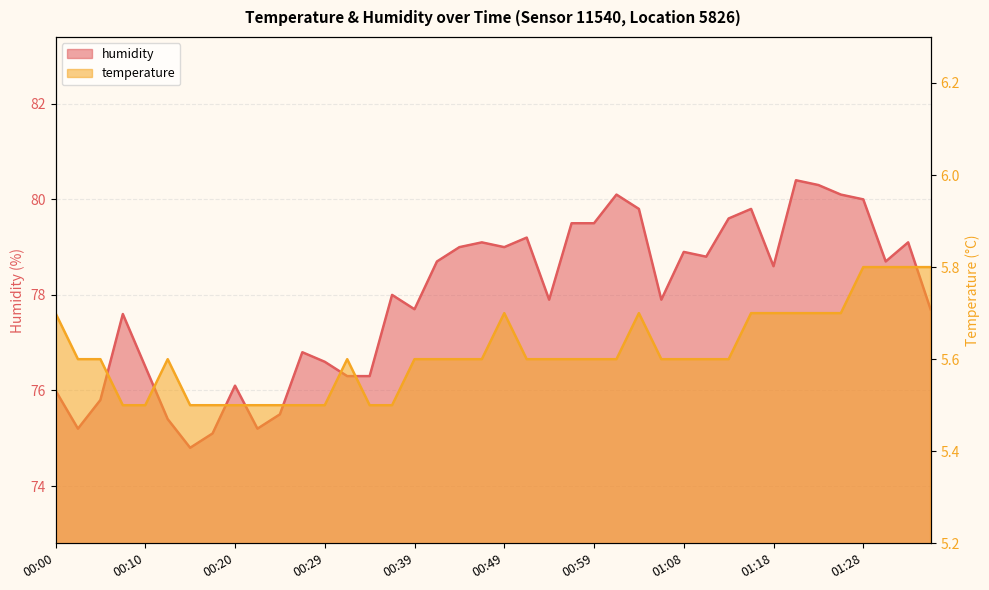

Which category has the highest value in the humidity series?

01:21